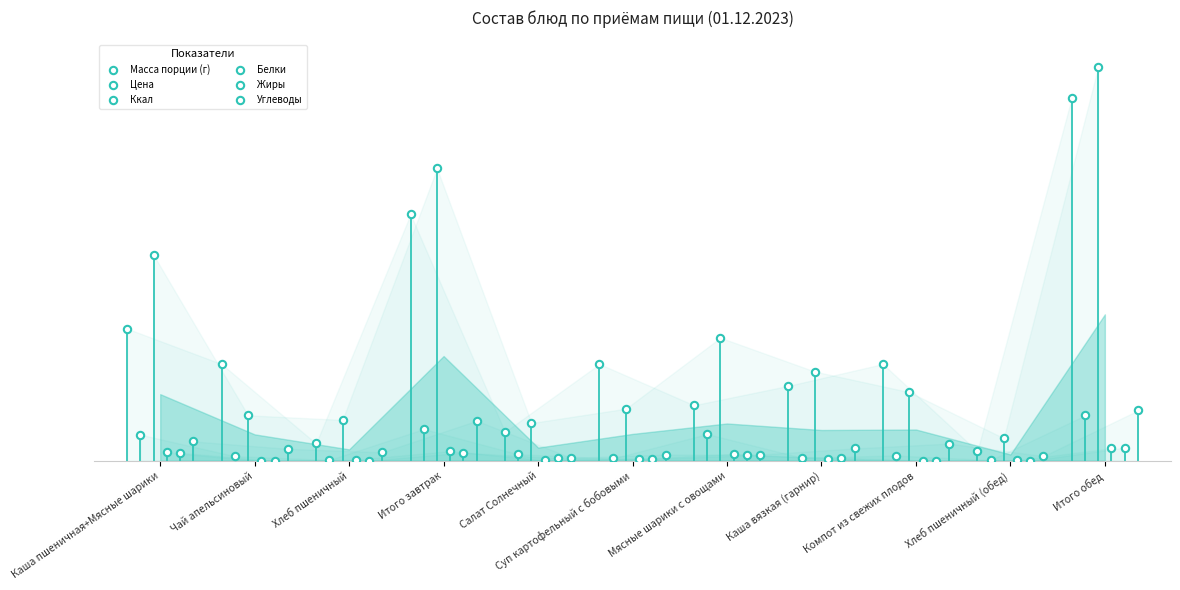

Which series has the widest spread of Y values?

Ккал